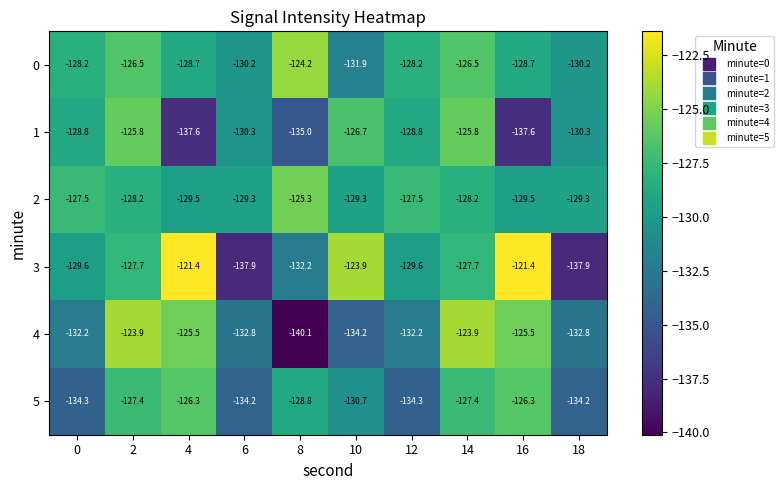

What is the difference between the highest and lowest values at 18?

8.6